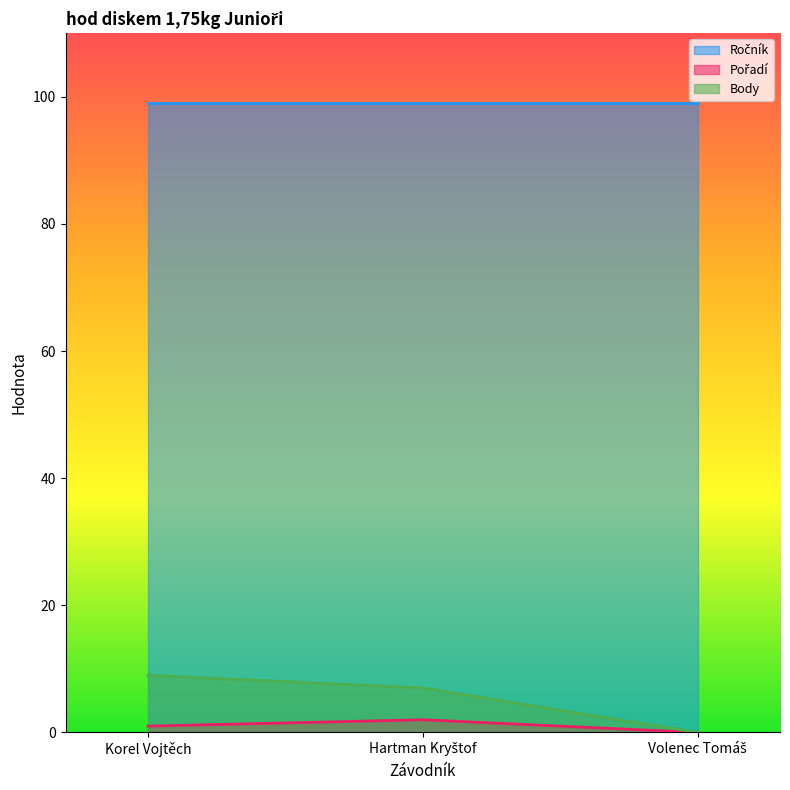

Is the value of Pořadí at Hartman Kryštof greater than the value of Body at Korel Vojtěch?

No